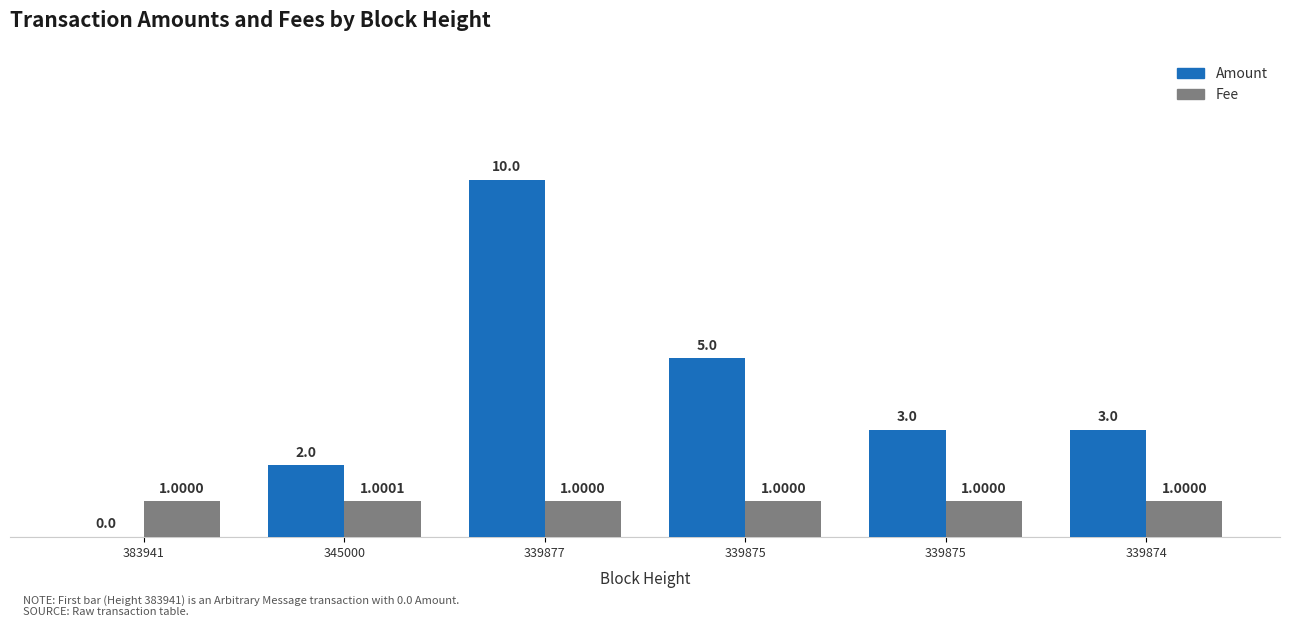

How many values in the Fee series exceed 1?

1